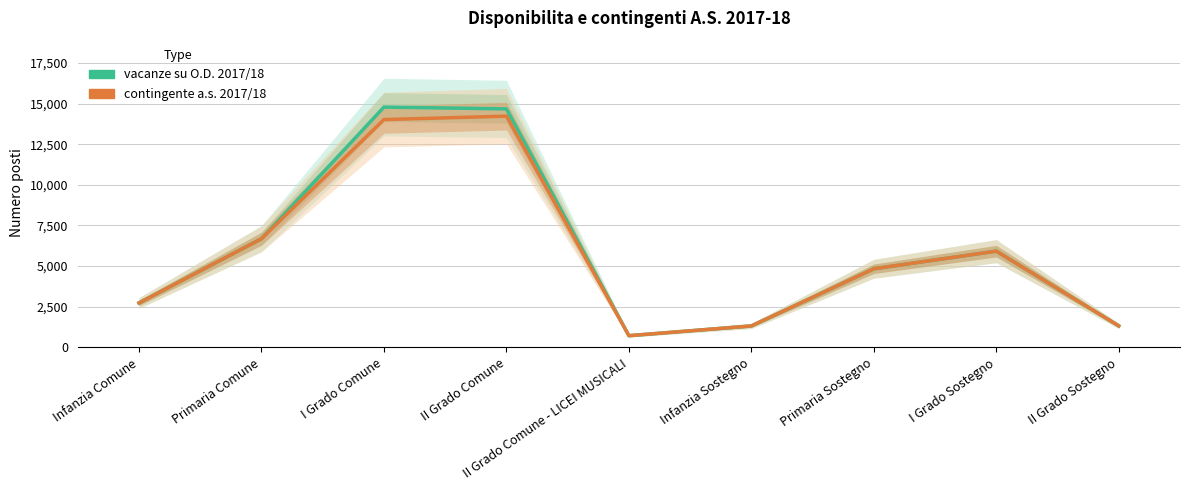

What is the label of the 3rd point from the left?

I Grado Comune